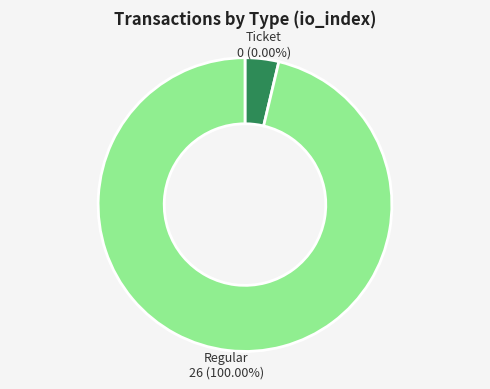

What is the majority slice?

Regular